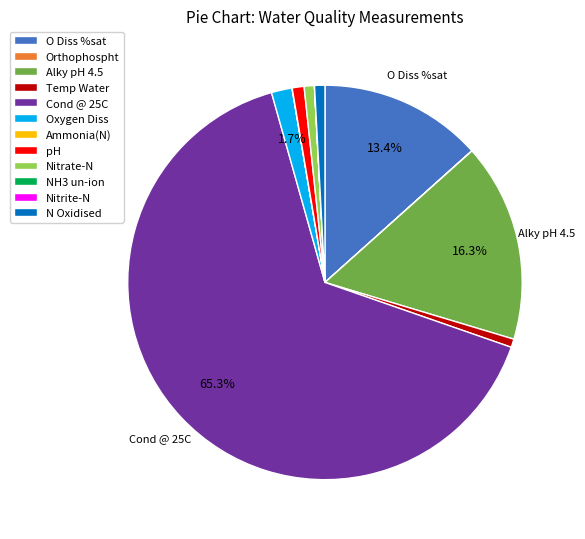

What percentage is NOT represented by Oxygen Diss?

98.3%